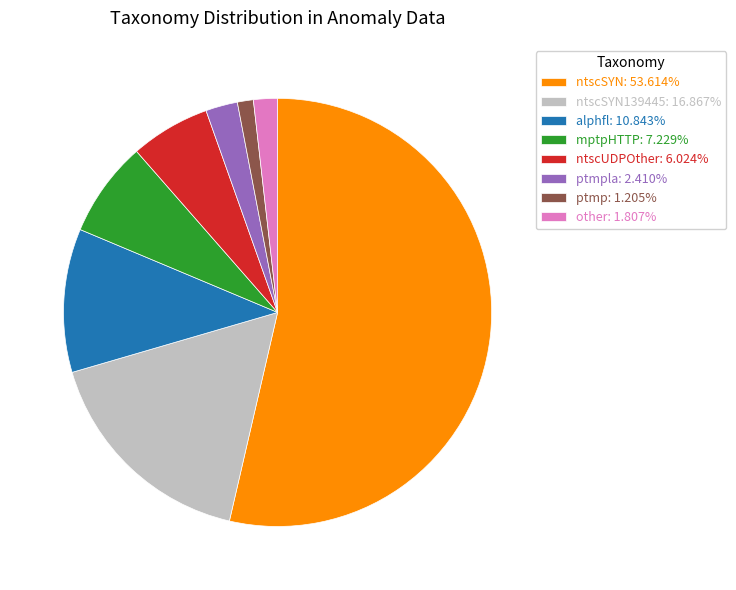

Is the sum of ntscUDPOther: 6.024% and other: 1.807% greater than half?

No